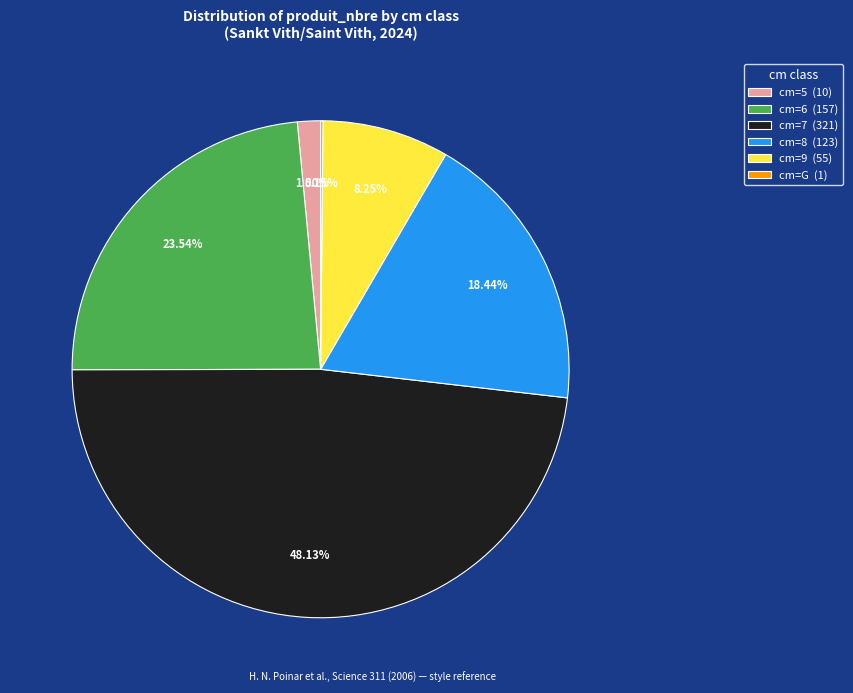

Do cm=6 (157) and cm=7 (321) together represent more than half of the pie?

Yes